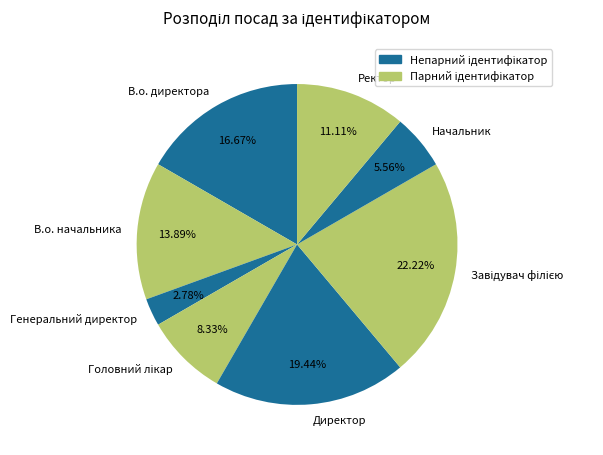

What portion of the pie excludes В.о. начальника?

86.1%